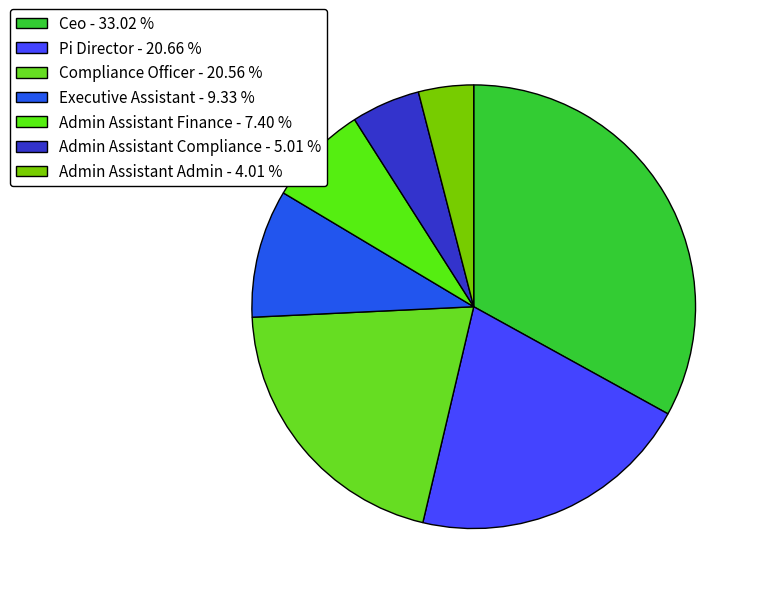

How many slices are in this pie chart?

7